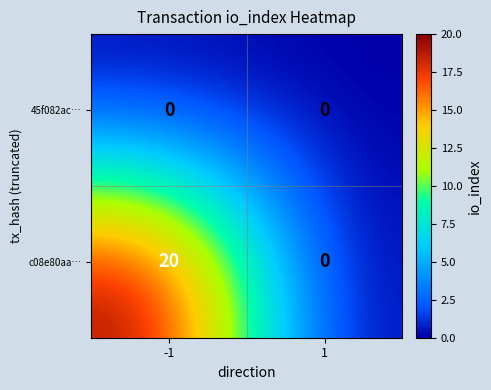

What is the highest value of the c08e80aa… series?

20